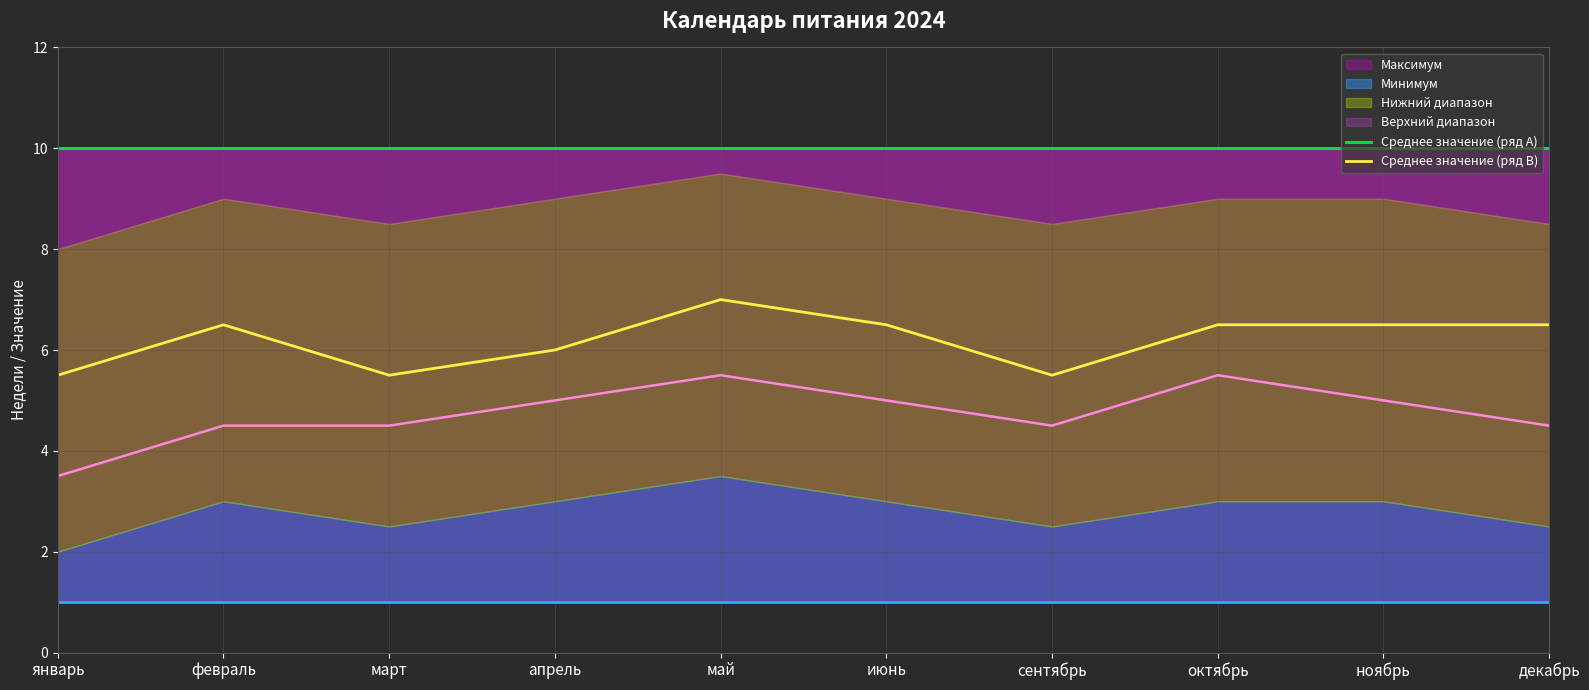

Which category has the lowest value in the Среднее значение (ряд B) series?

январь